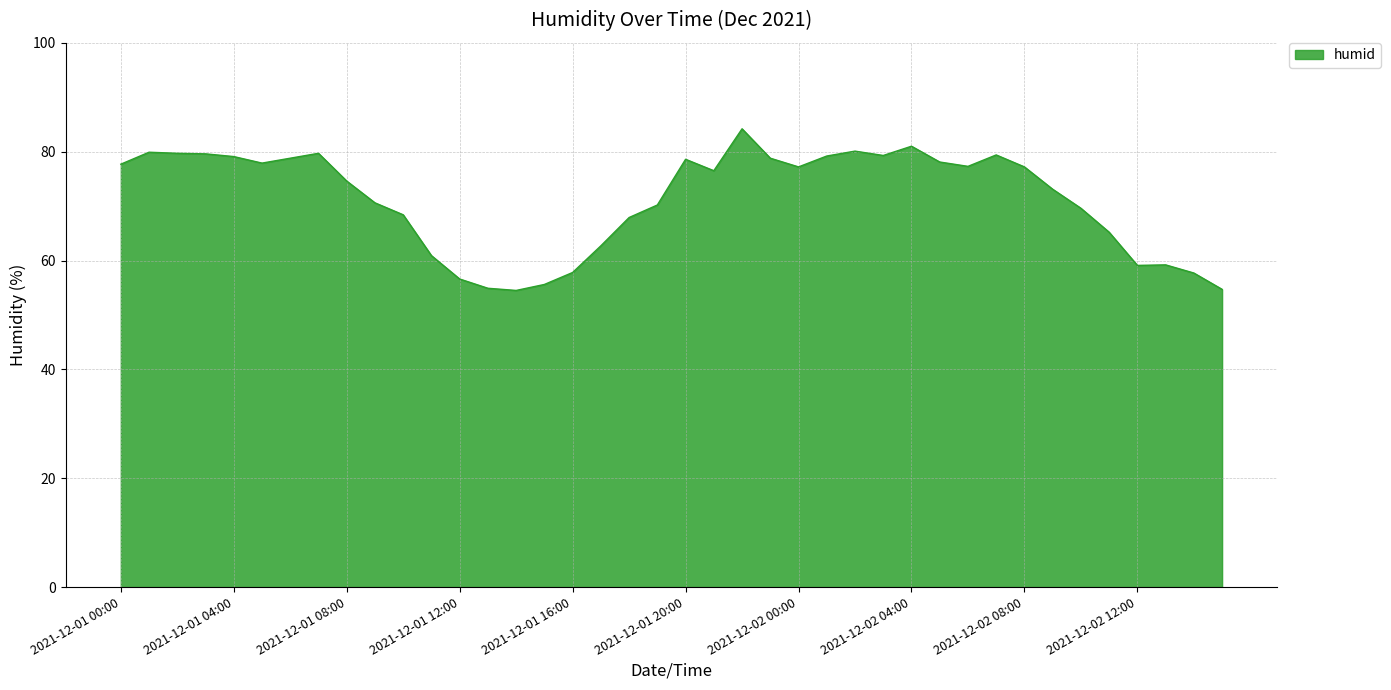

How many lines are shown in the chart?

1